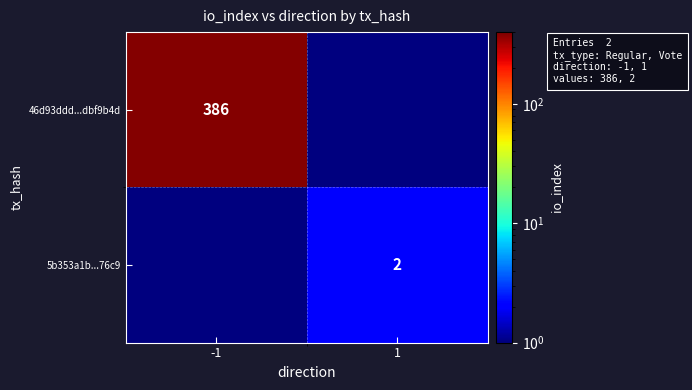

Is it true that 5b353a1b...76c9 equals 0.5 at 1?

False